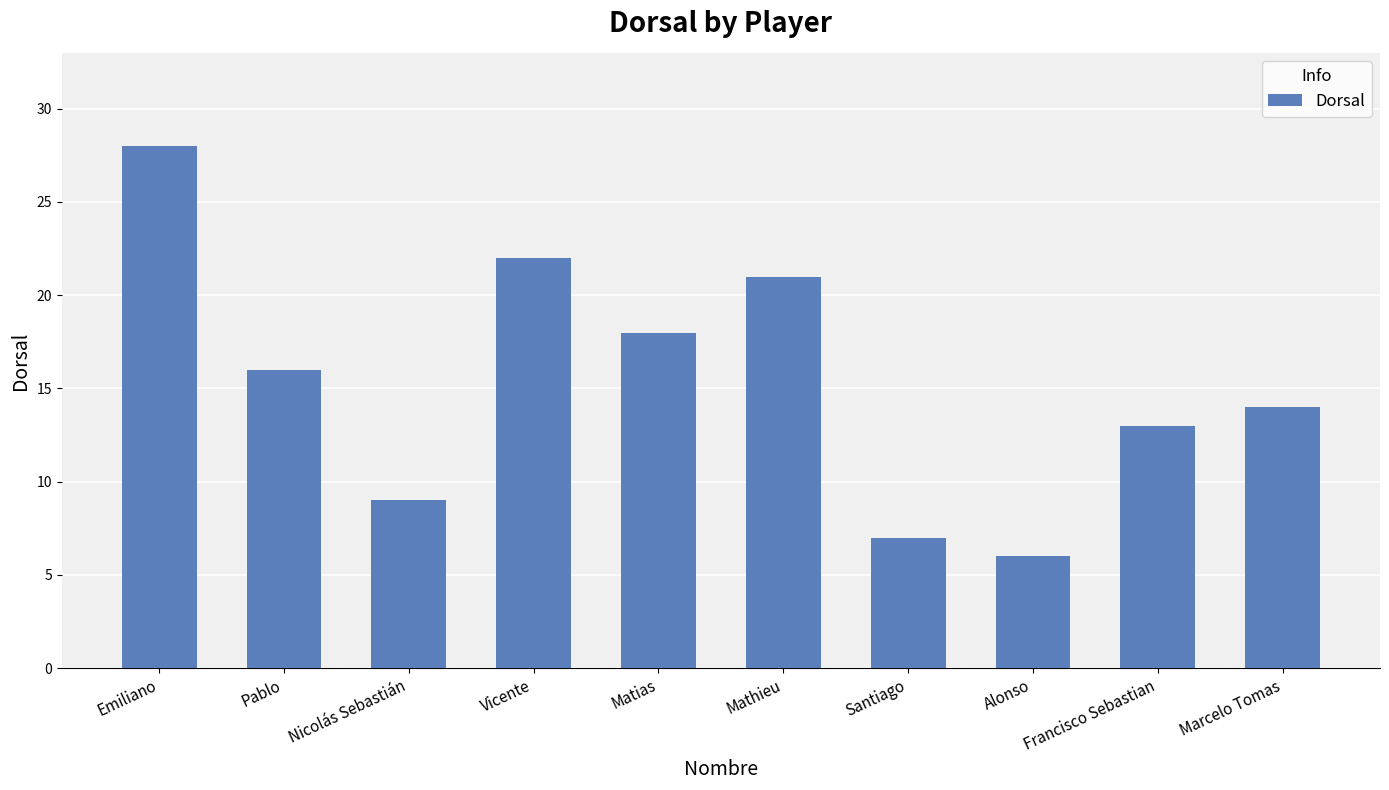

Reading left to right, what are all the values shown in this chart?

28	16	9	22	18	21	7	6	13	14